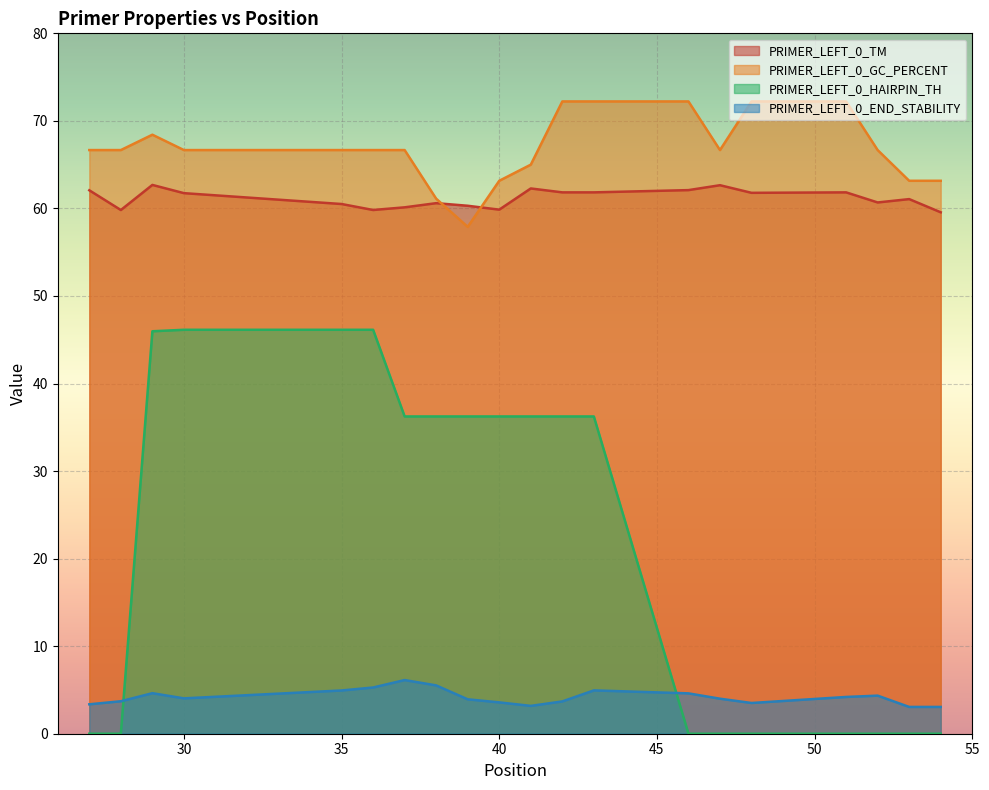

Reading right to left, extract all data points from this chart.

PRIMER_LEFT_0_TM: 54=59.6	53=61.1	52=60.7	51=61.8	48=61.8	47=62.7	46=62.1	43=61.8	42=61.8	41=62.3	40=59.9	39=60.3	38=60.6	37=60.1	36=59.8	35=60.5	30=61.7	29=62.7	28=59.8	27=62.1
PRIMER_LEFT_0_GC_PERCENT: 54=63.2	53=63.2	52=66.7	51=72.2	48=72.2	47=66.7	46=72.2	43=72.2	42=72.2	41=65.0	40=63.2	39=57.9	38=61.1	37=66.7	36=66.7	35=66.7	30=66.7	29=68.4	28=66.7	27=66.7
PRIMER_LEFT_0_HAIRPIN_TH: 54=0.0	53=0.0	52=0.0	51=0.0	48=0.0	47=0.0	46=0.0	43=36.2	42=36.2	41=36.2	40=36.2	39=36.2	38=36.2	37=36.2	36=46.1	35=46.1	30=46.1	29=46.0	28=0.0	27=0.0
PRIMER_LEFT_0_END_STABILITY: 54=3.1	53=3.1	52=4.3	51=4.2	48=3.5	47=4.0	46=4.6	43=5.0	42=3.7	41=3.2	40=3.6	39=3.9	38=5.5	37=6.1	36=5.3	35=4.9	30=4.0	29=4.6	28=3.7	27=3.4